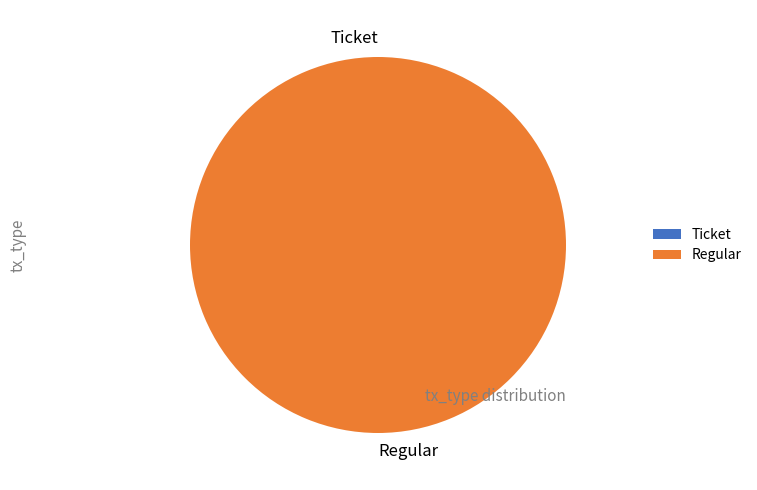

Combined, do Regular and Ticket account for over 50%?

Yes